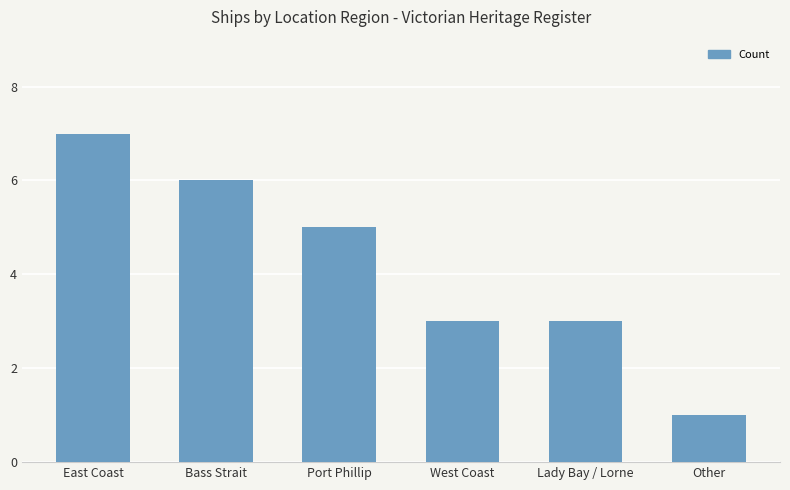

What is the label of the 4th bar from the left?

West Coast